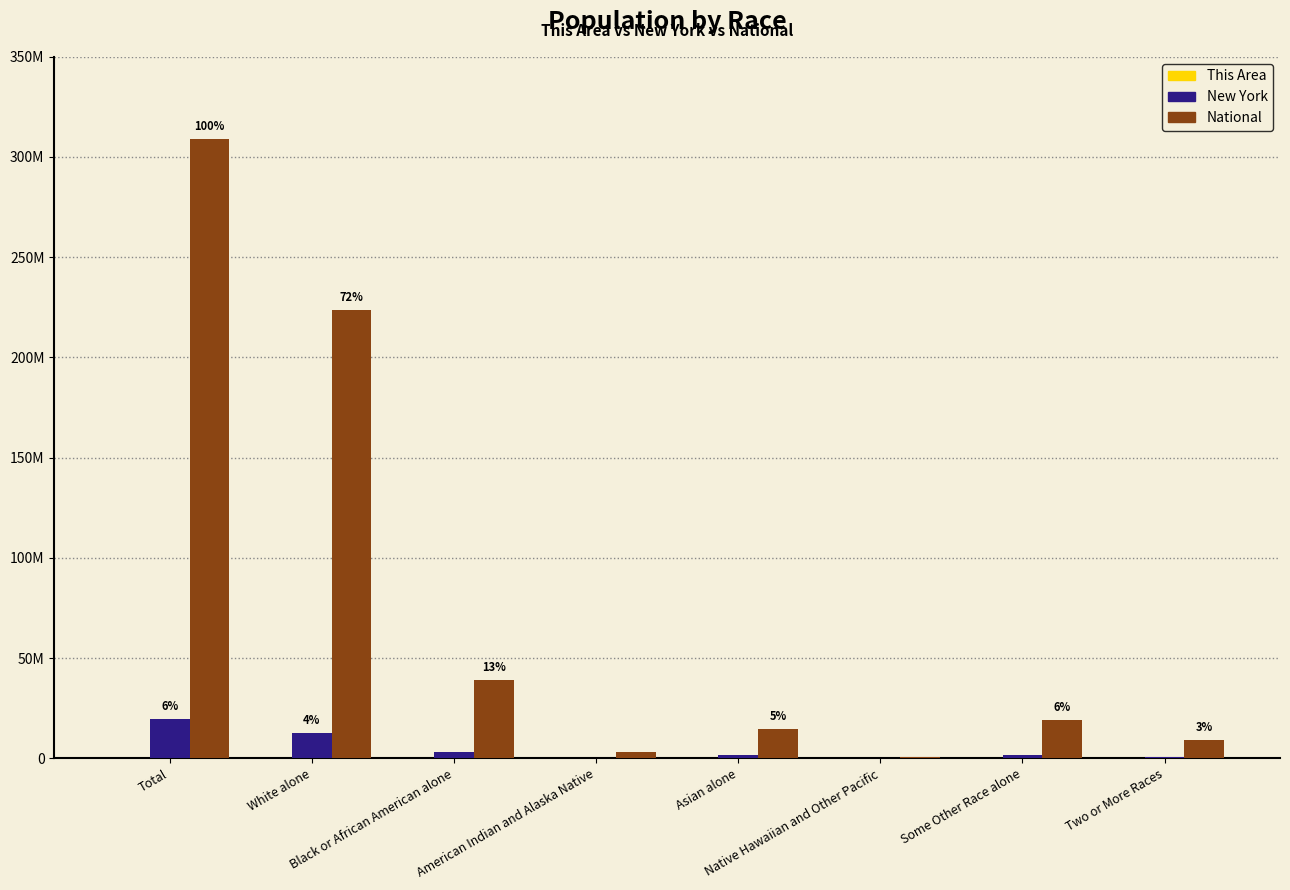

Are the bars grouped side by side (vs. stacked)?

Yes